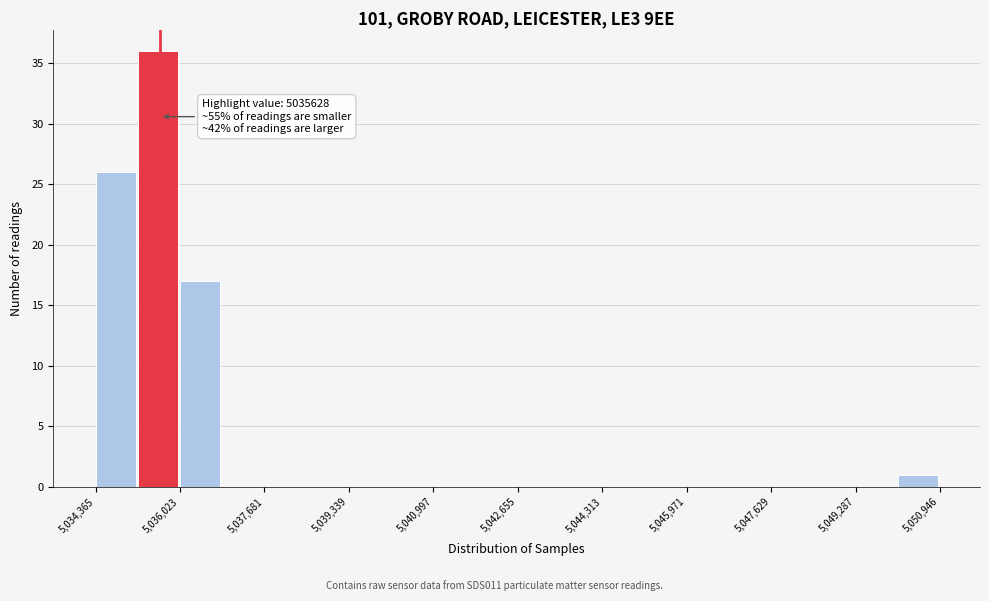

Which range on the x-axis has the tallest bar?

5035200 to 5036000